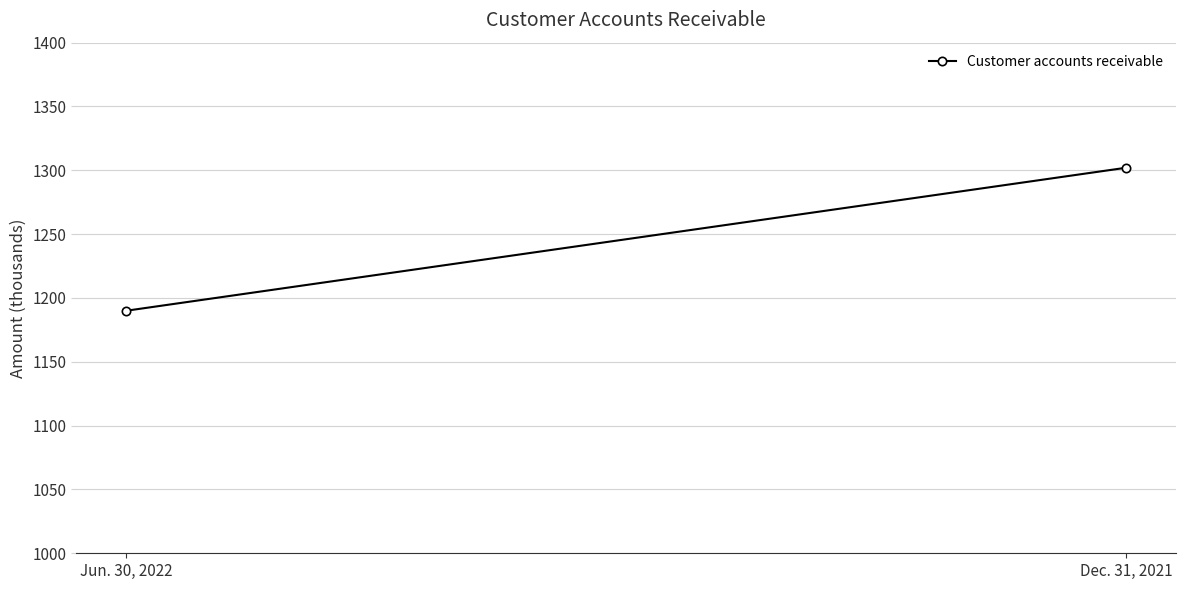

How many categories are shown in the chart?

2